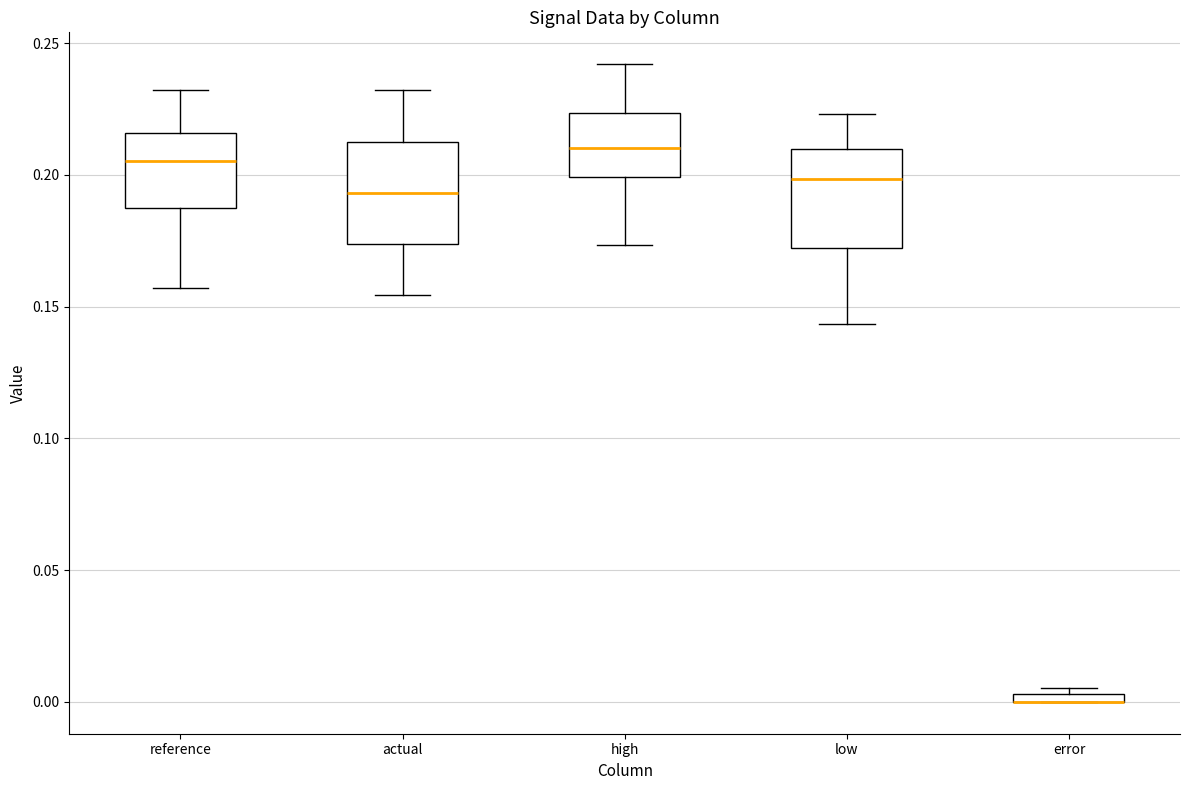

Where does the lower whisker of the box for actual end on the y-axis? The values are not printed on the chart, so give them approximately, as read against the axis.

0.155